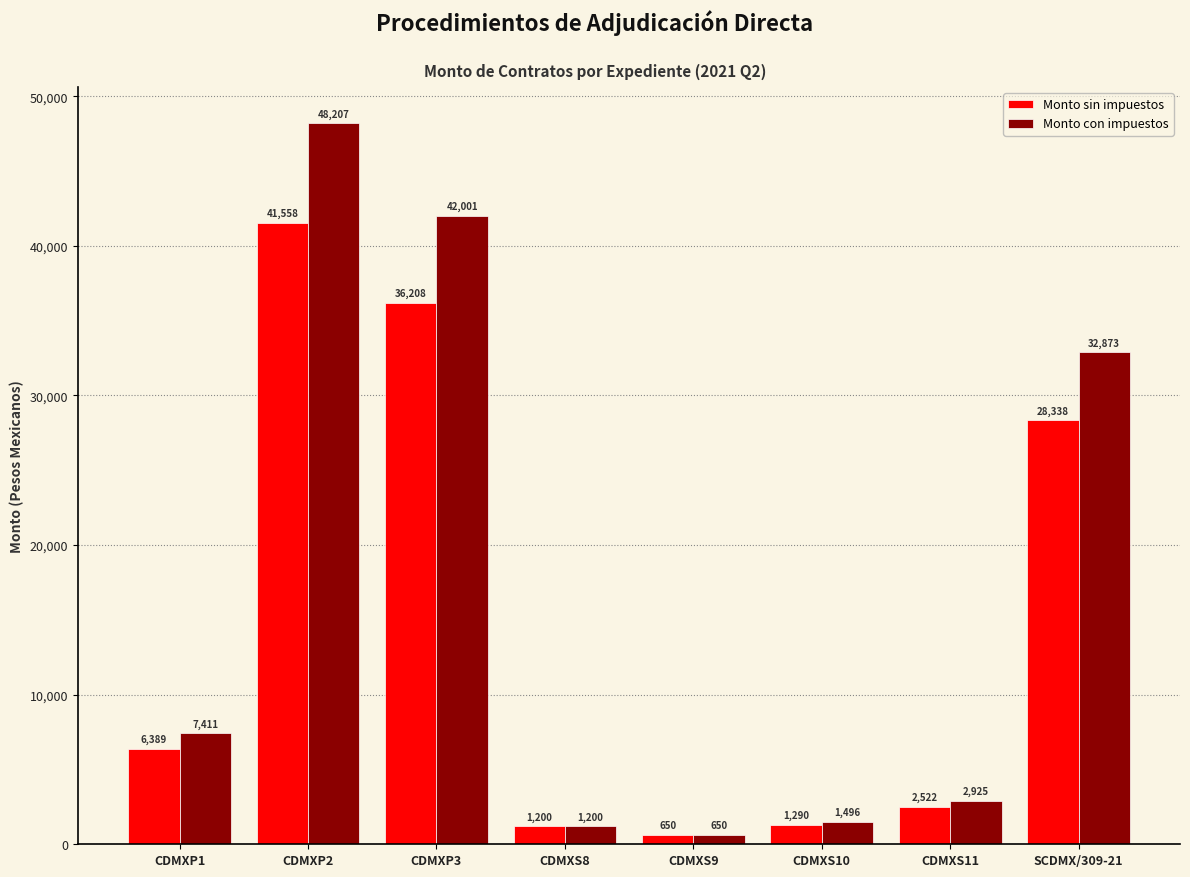

What is the label of the 7th bar from the left?

CDMXS11